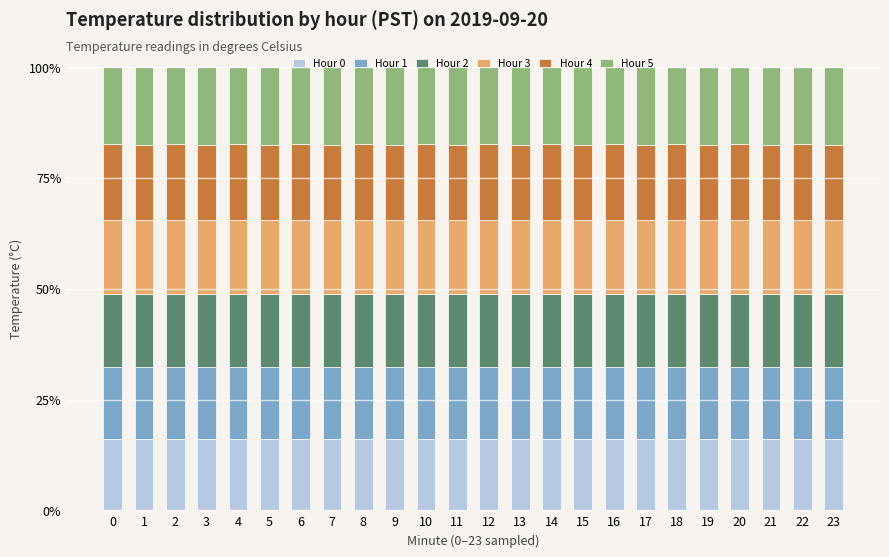

What is the total value across all series at 11?

100.0